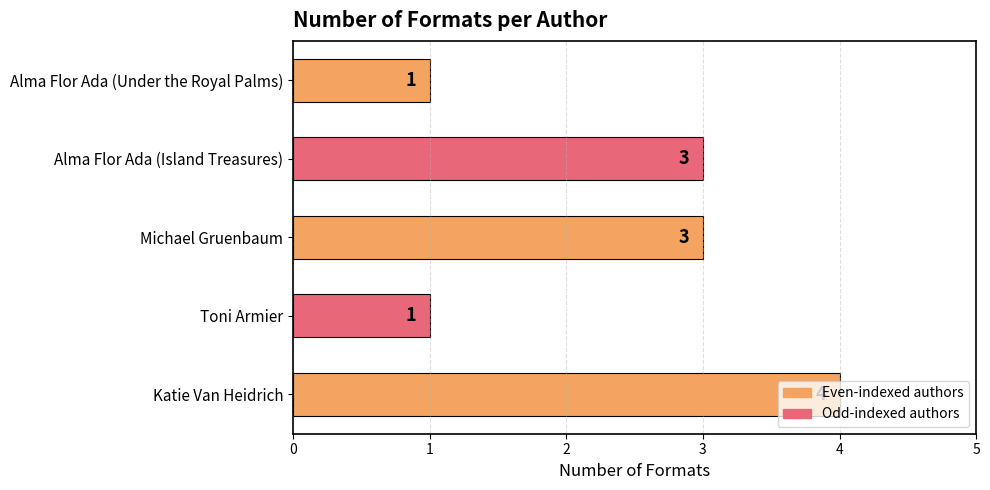

What is the difference between the maximum and second lowest values?

3